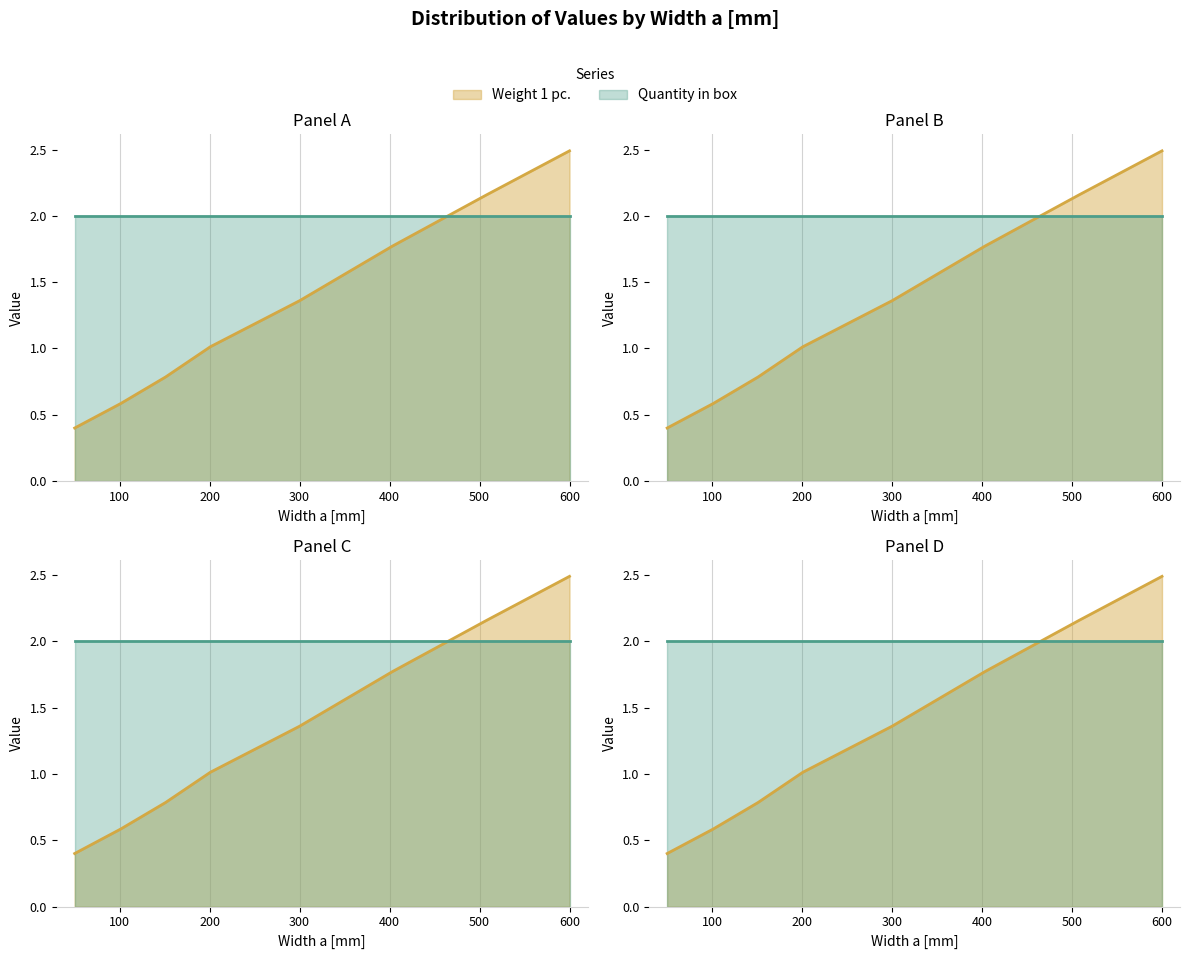

Is it true that Weight 1 pc. equals 1.2 at 400?

False